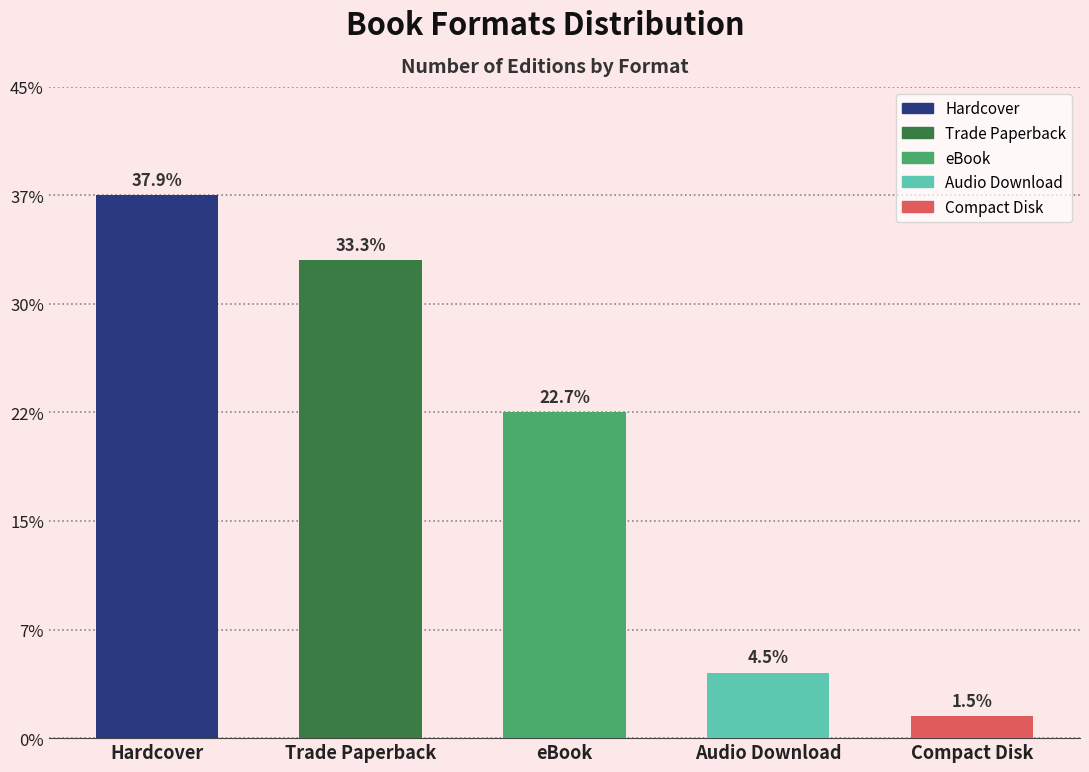

Are the bars horizontal?

No